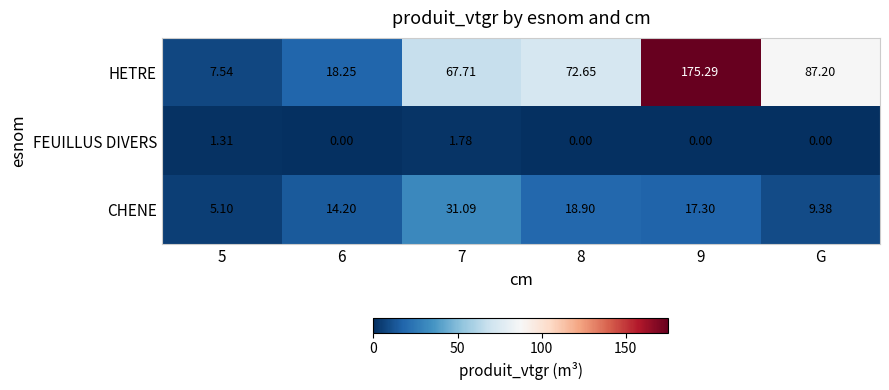

How many data points does each series have?

6